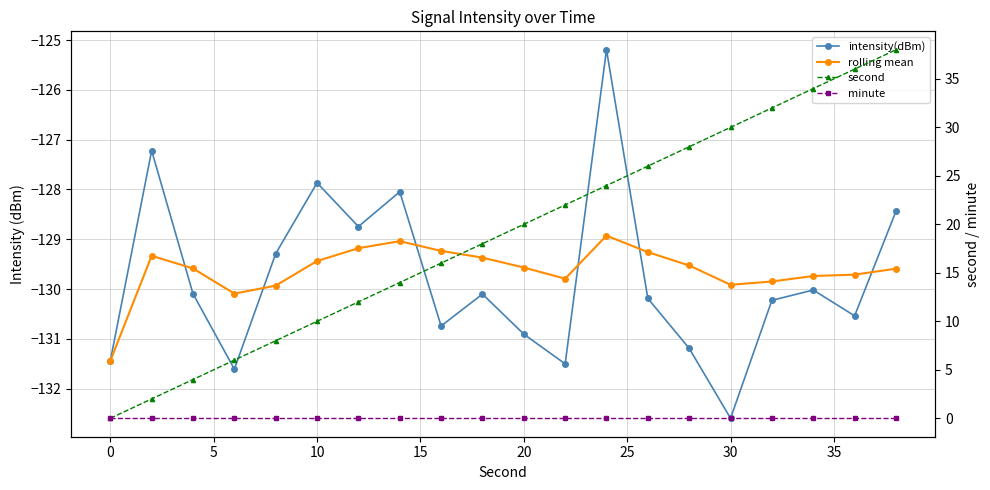

What is the average value of the rolling mean series?

-129.6